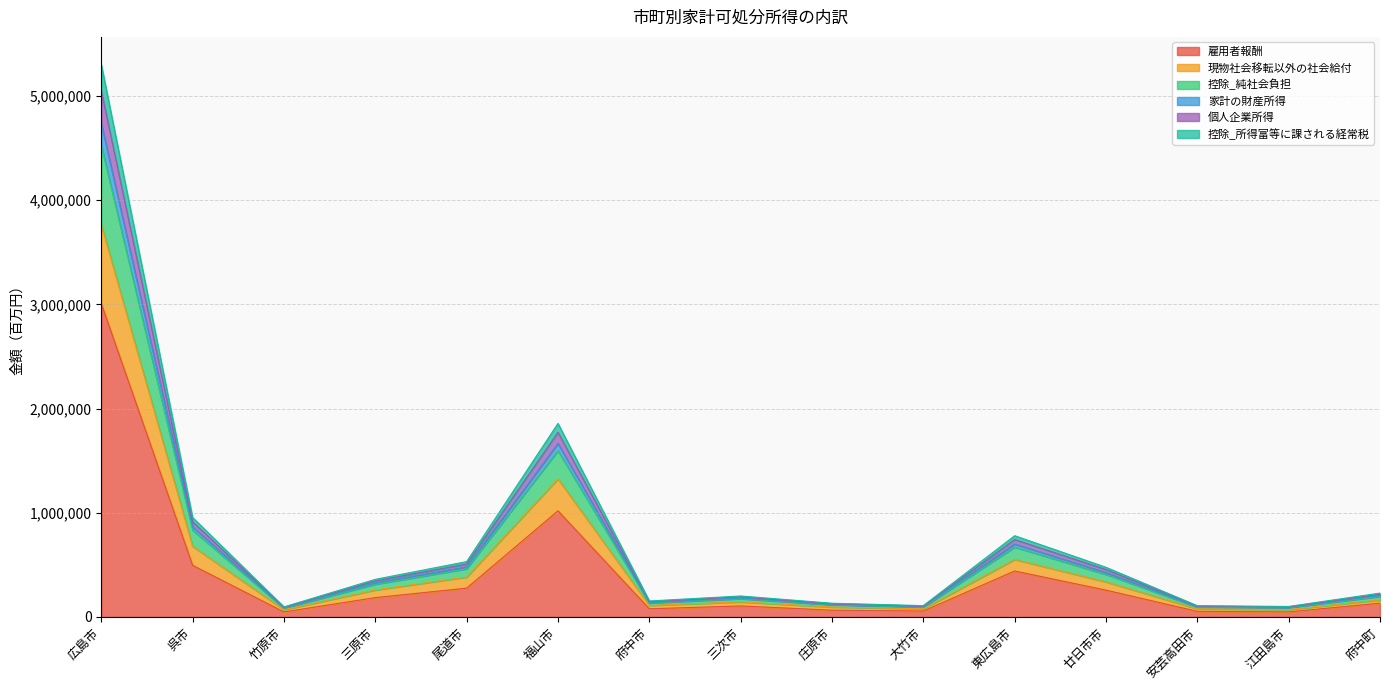

Where is 現物社会移転以外の社会給付 nearest to the value 2303692?

福山市